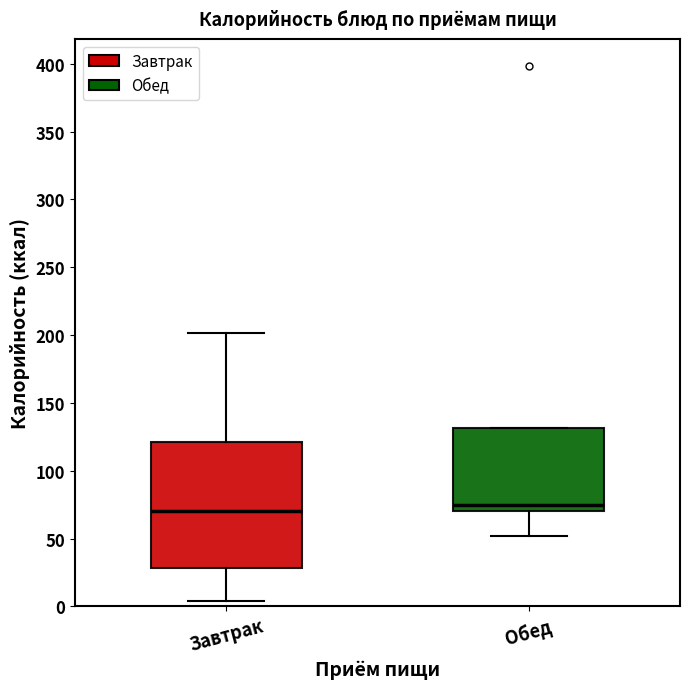

Reading left to right, read every box against the y-axis: the position of its median line, the range the box covers, and the ends of its whiskers. The values are not printed on the chart, so give them approximately, as read against the axis.

Завтрак: median 70, box 30 to 120, whiskers 5 to 200
Обед: median 75, box 70 to 130, whiskers 50 to 130